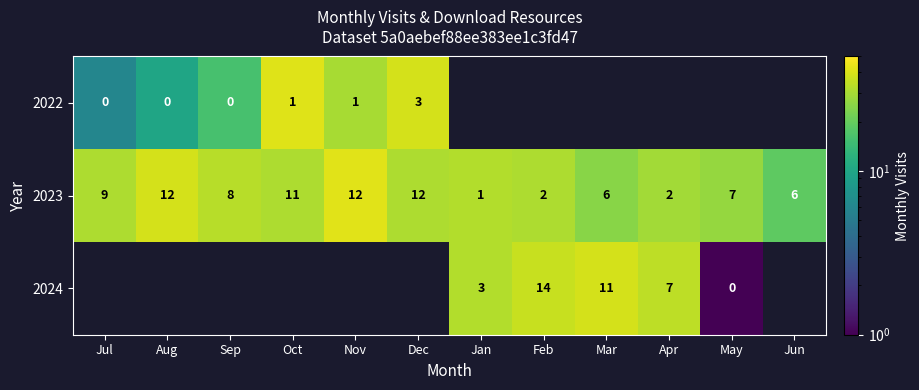

The 2023 series shows 20 at Aug. True or false?

False